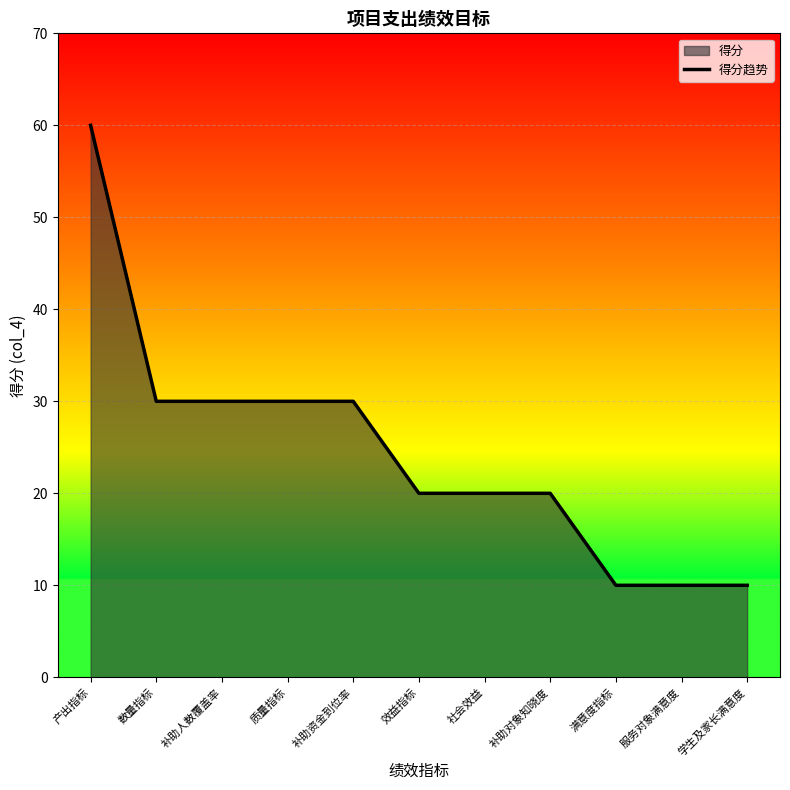

Which category has the highest value across all series?

产出指标